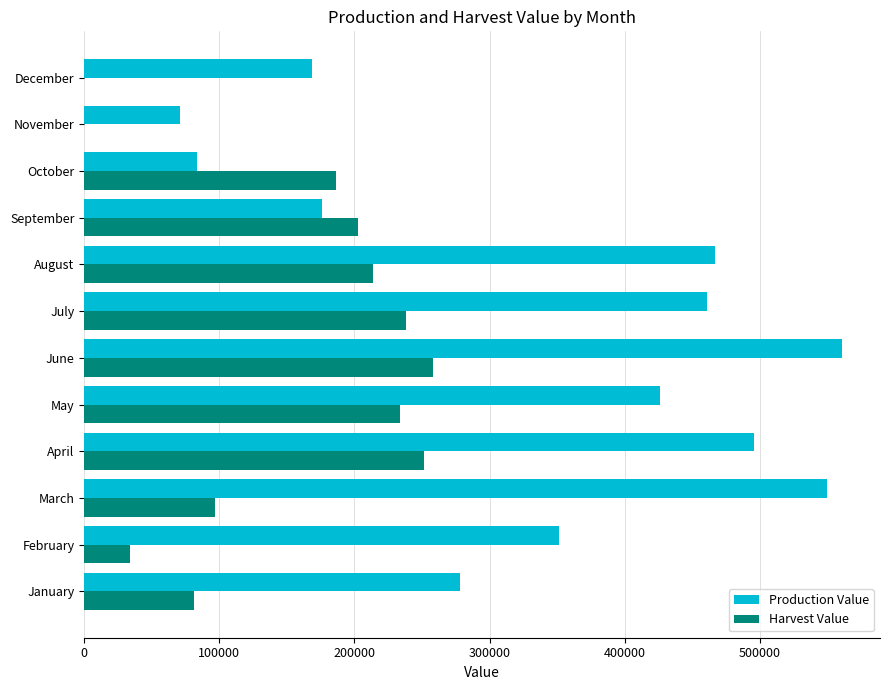

True or false: Harvest Value has a value of 80918.9 at January.

True